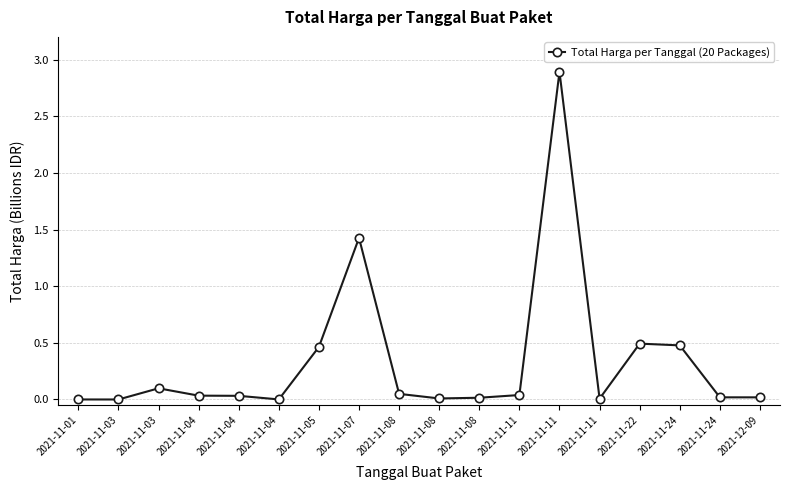

The chart shows a value of 0.3 at 2021-11-05. True or false?

False